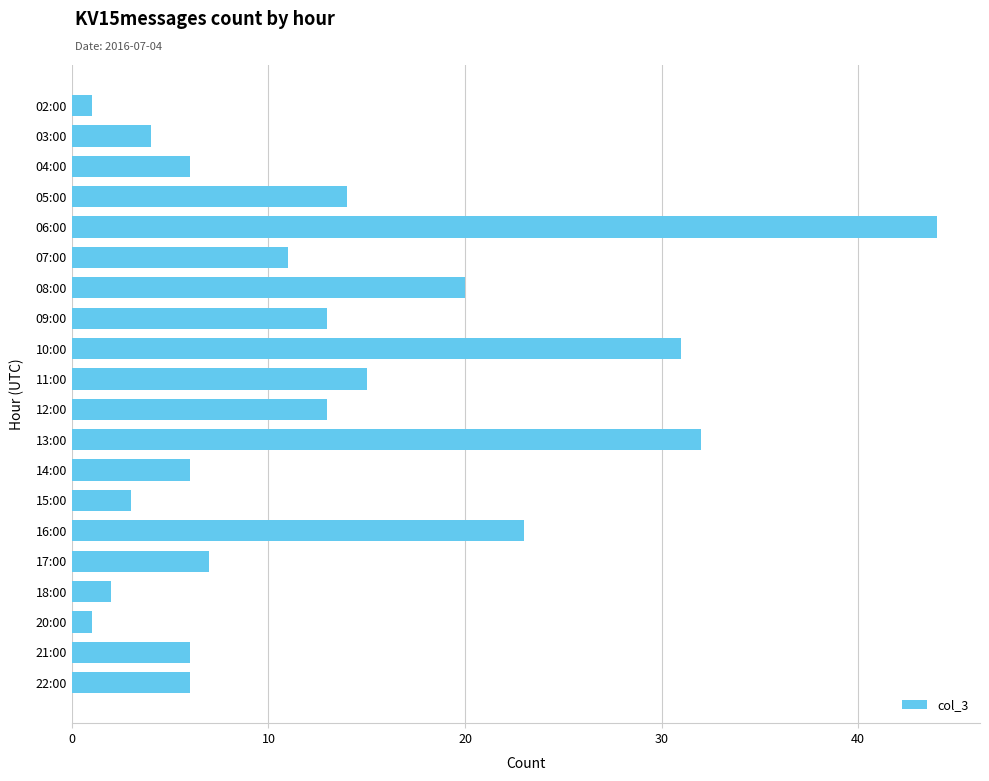

Reading bottom to top, what are all the values shown in this chart?

6	6	1	2	7	23	3	6	32	13	15	31	13	20	11	44	14	6	4	1